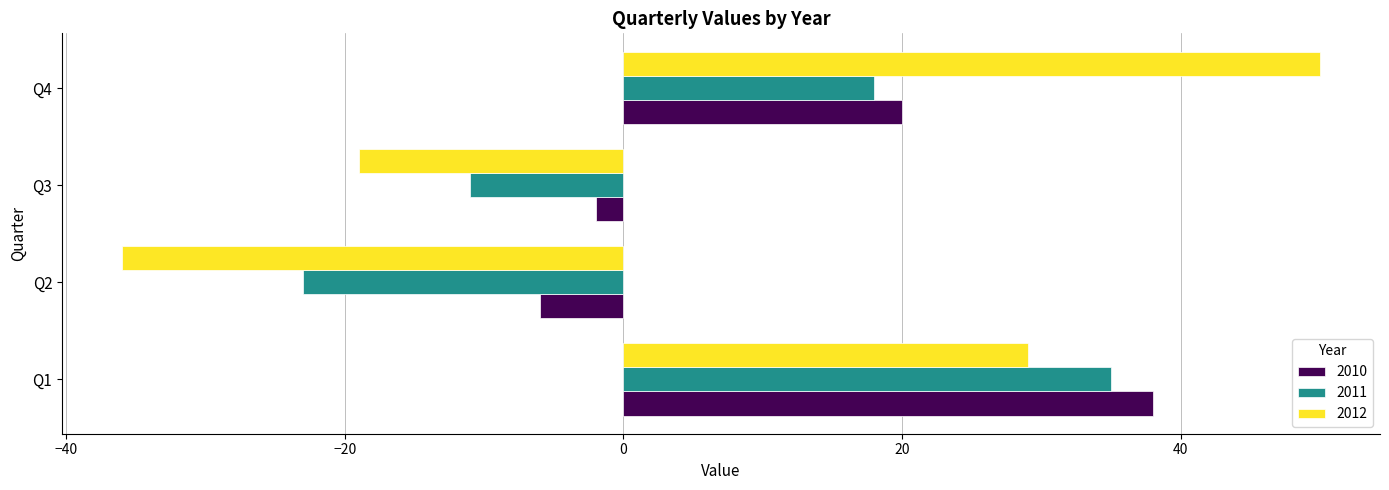

What are all the series names shown in the legend?

2010, 2011, 2012